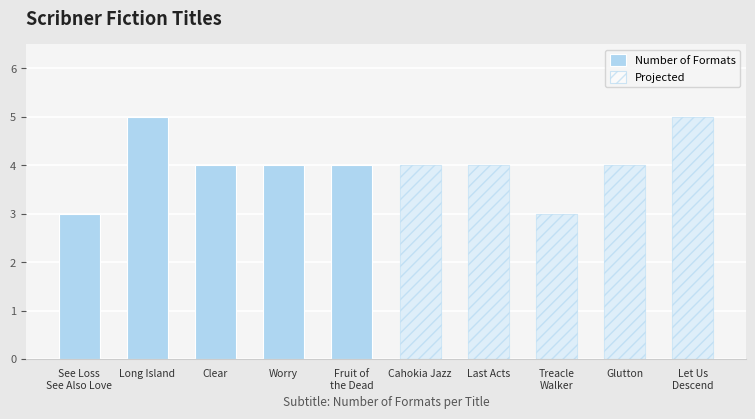

Where does the data first go above 4?

Long Island